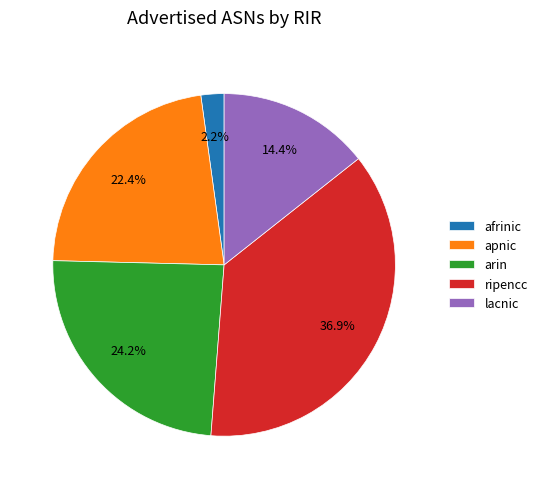

Combined, do apnic and ripencc account for over 50%?

Yes